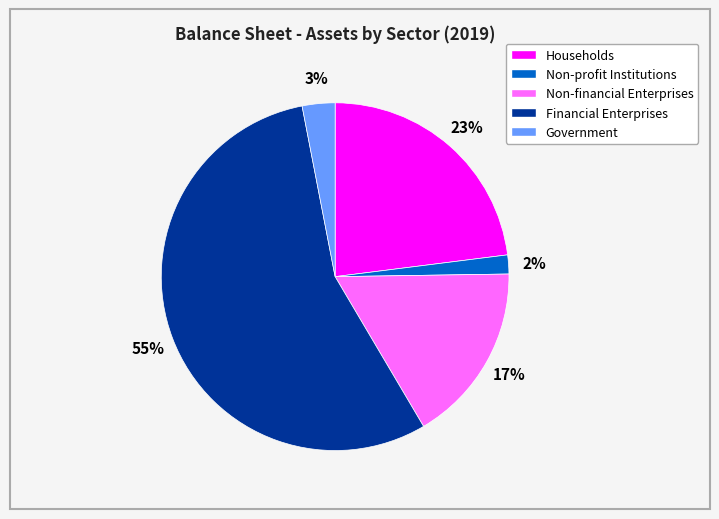

To the nearest percent, what percentage of the pie is Financial Enterprises?

55%